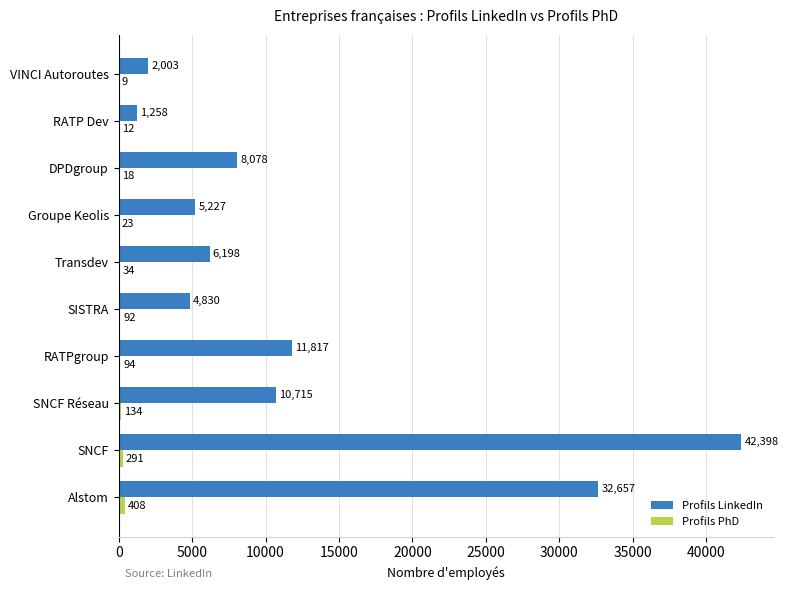

What is the greatest value displayed?

42398